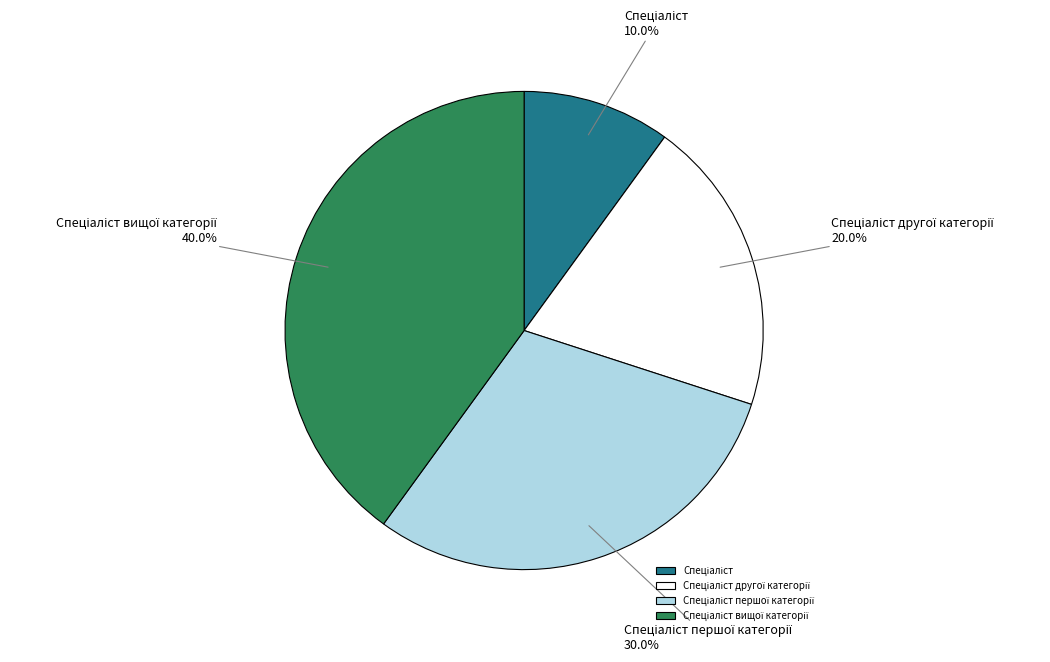

Is there any slice that represents more than half of the pie?

No